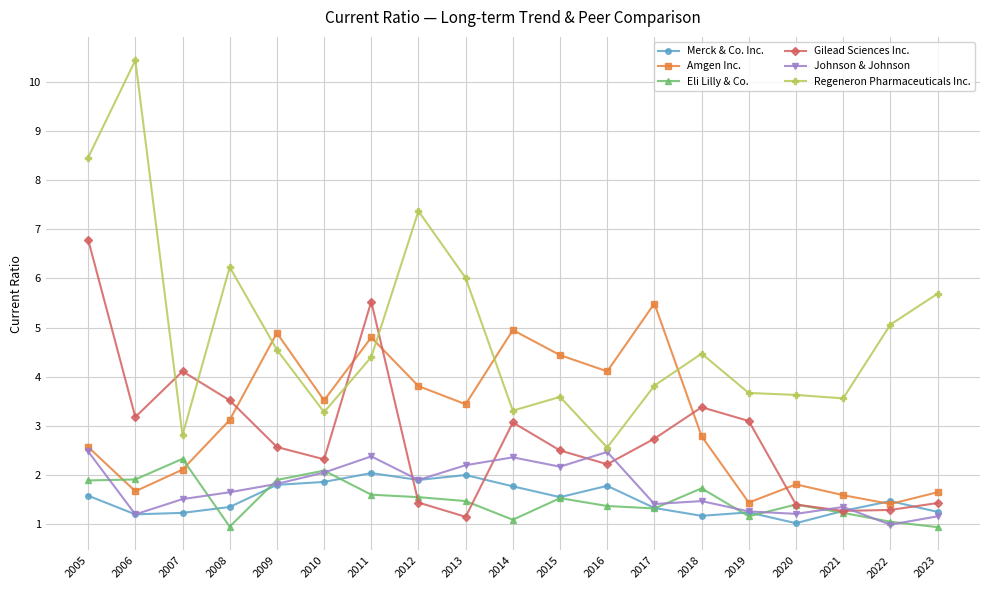

Which series has the largest total across all categories?

Regeneron Pharmaceuticals Inc.